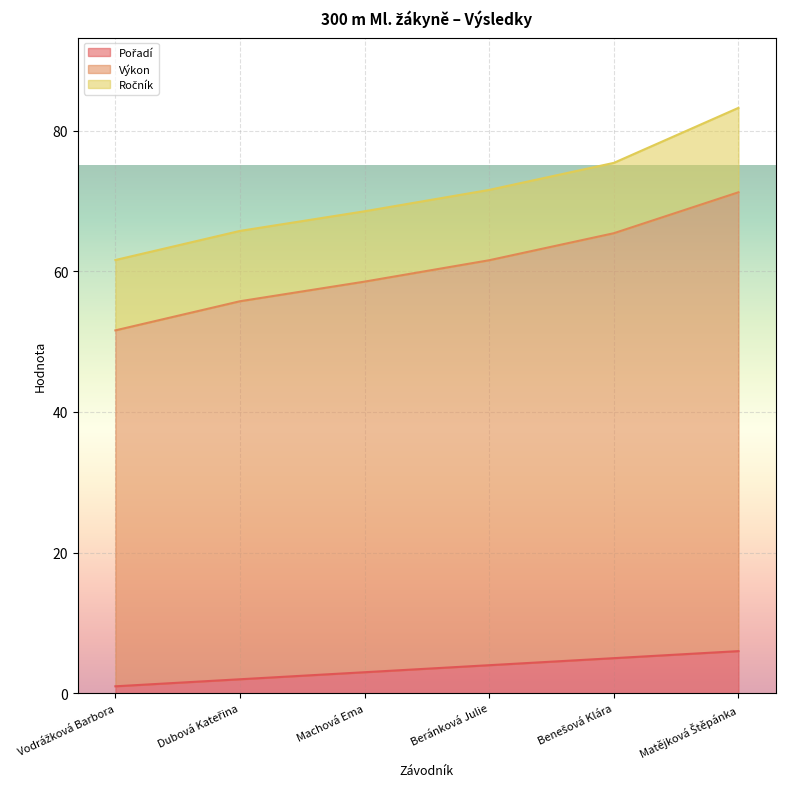

What is the label of the 4th point from the right?

Machová Ema